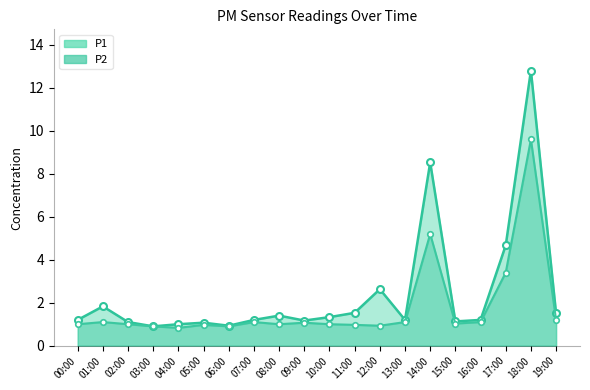

Reading left to right, extract all data points from this chart.

P1: 1.2	1.8	1.1	0.9	1.0	1.1	0.9	1.2	1.4	1.2	1.3	1.5	2.6	1.2	8.5	1.1	1.2	4.7	12.8	1.5
P2: 1.0	1.1	1.0	0.9	0.8	1.0	0.9	1.1	1.0	1.1	1.0	1.0	0.9	1.1	5.2	1.0	1.1	3.4	9.6	1.2